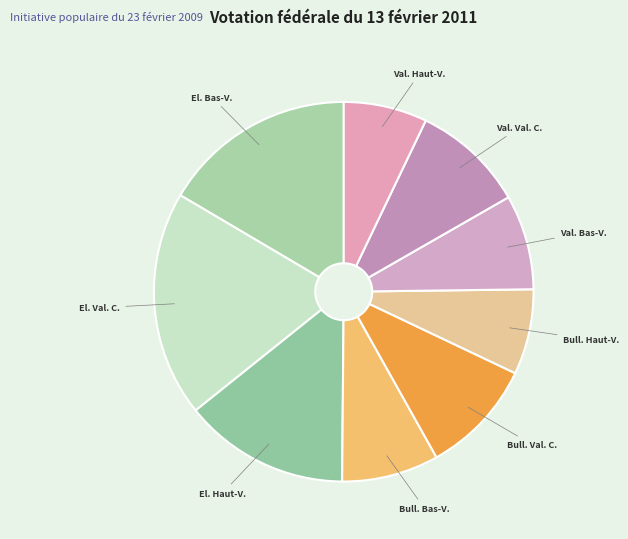

To the nearest percent, what is the average slice percentage?

11%